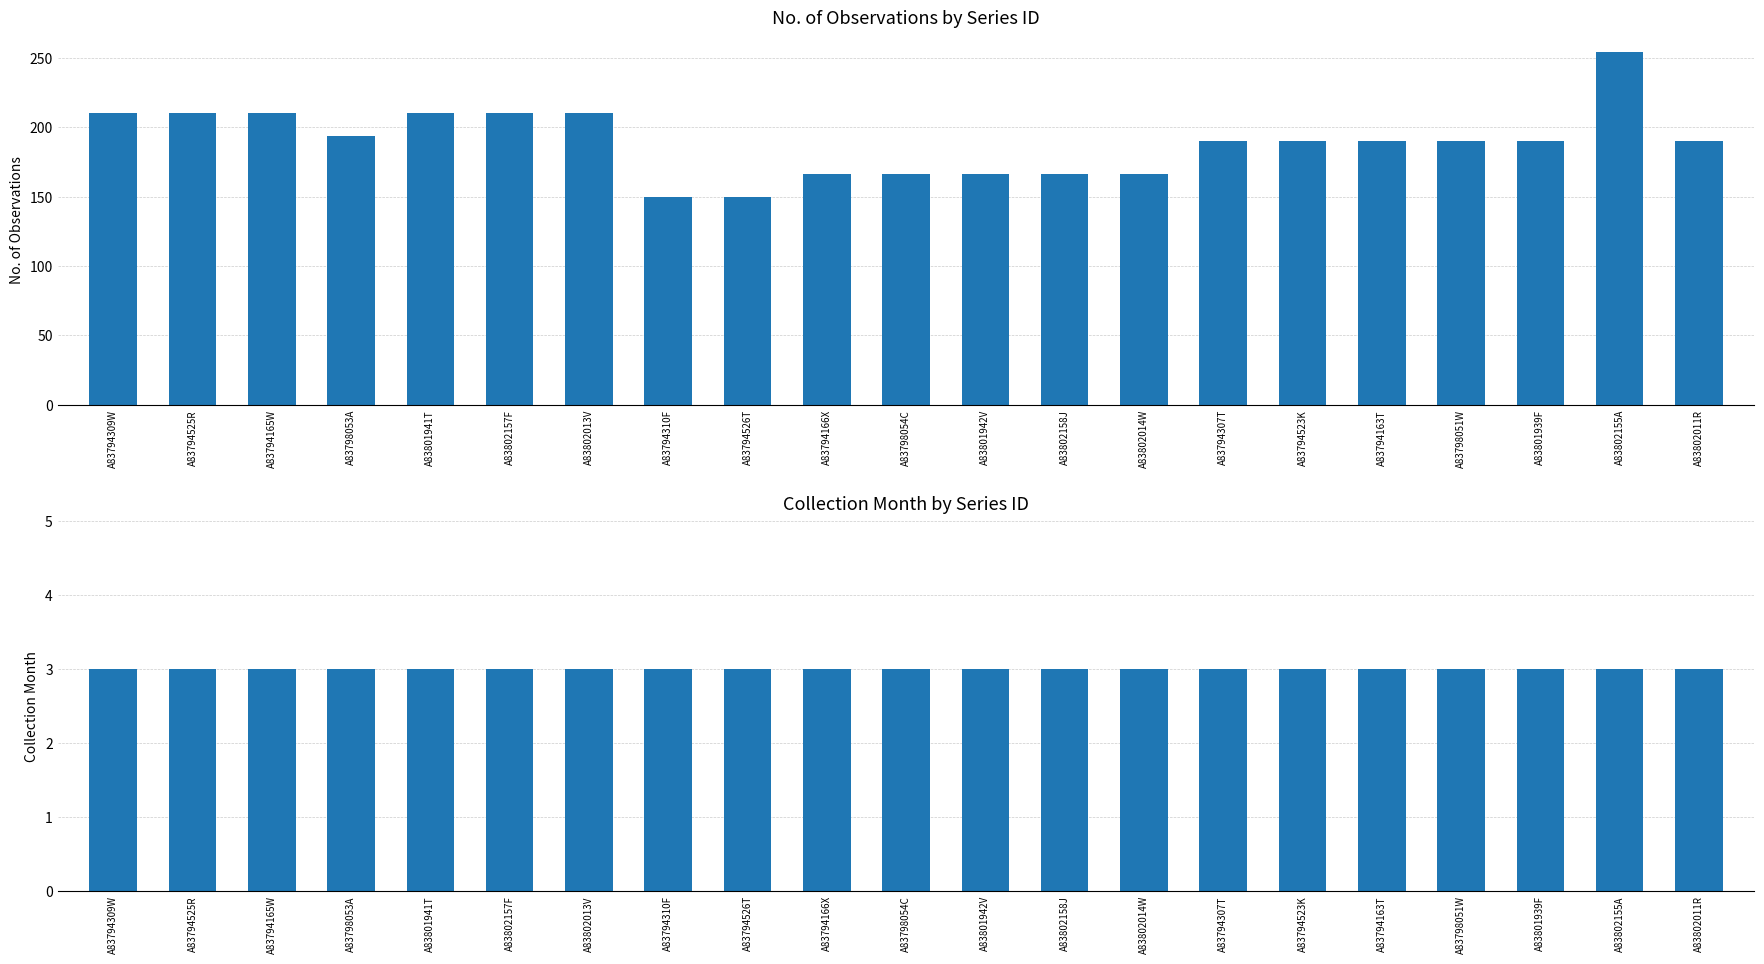

Is the value of No. Obs. at A83794309W greater than the value of Collection Month at A83801939F?

Yes